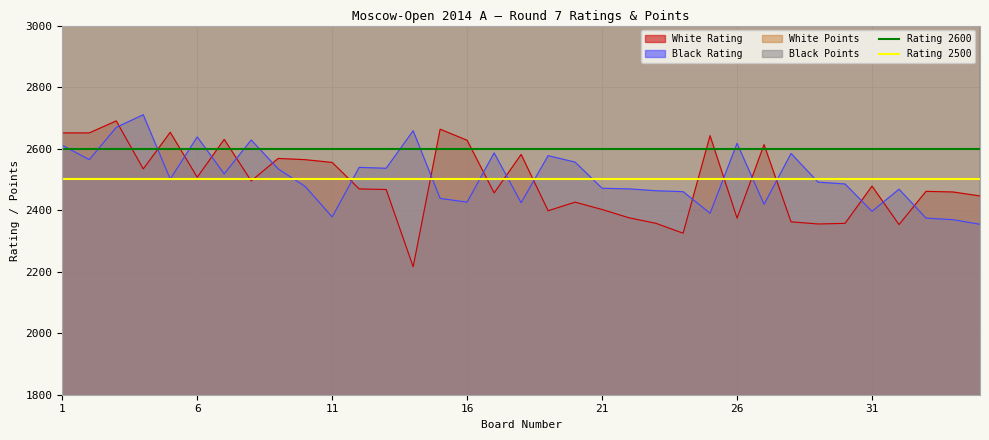

How many times do Black Rating and White Rating cross each other?

18